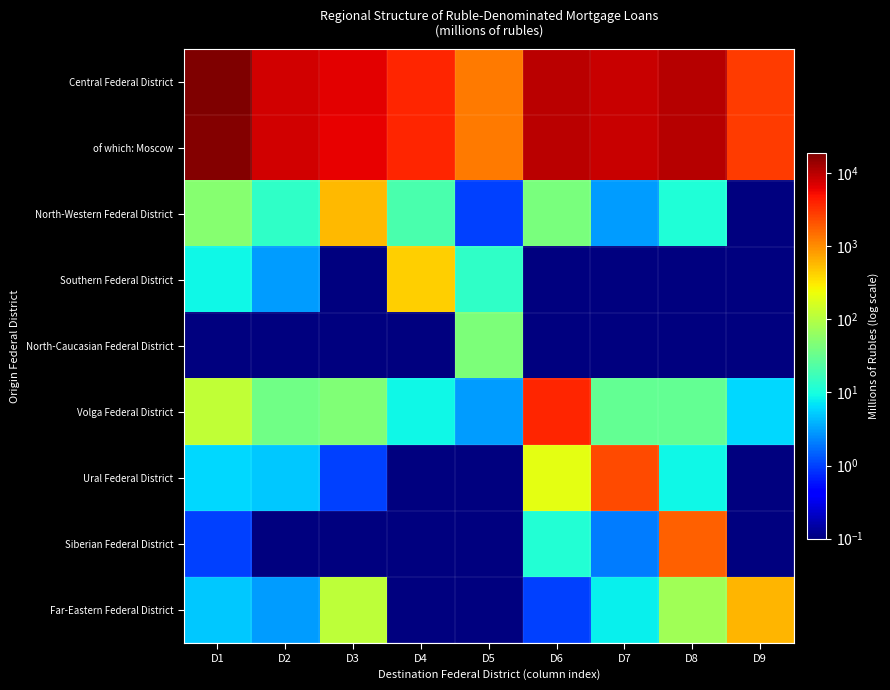

Which series has the largest total across all categories?

Central Federal District